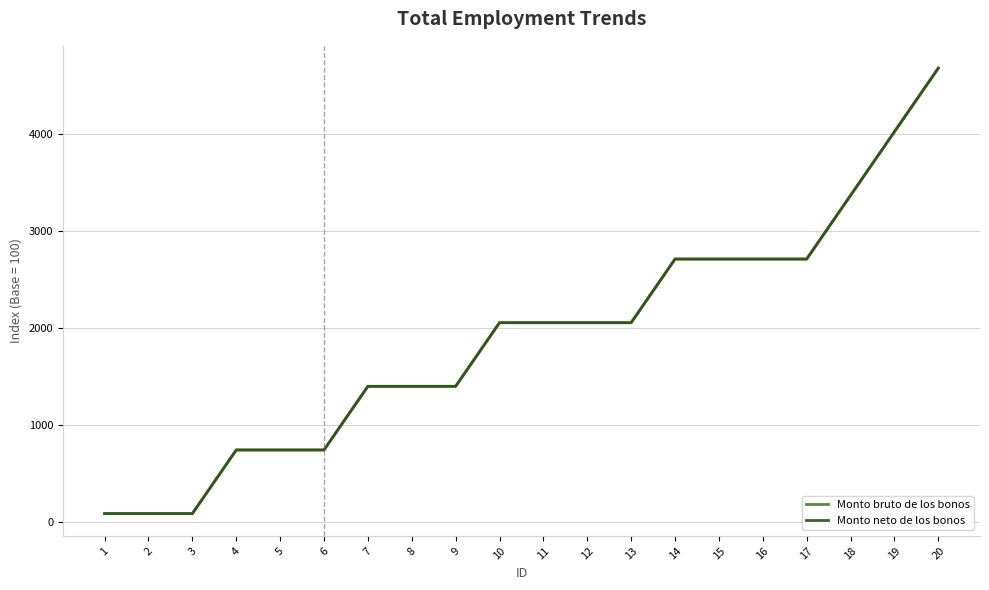

At which label does Monto neto de los bonos first exceed 2055?

14